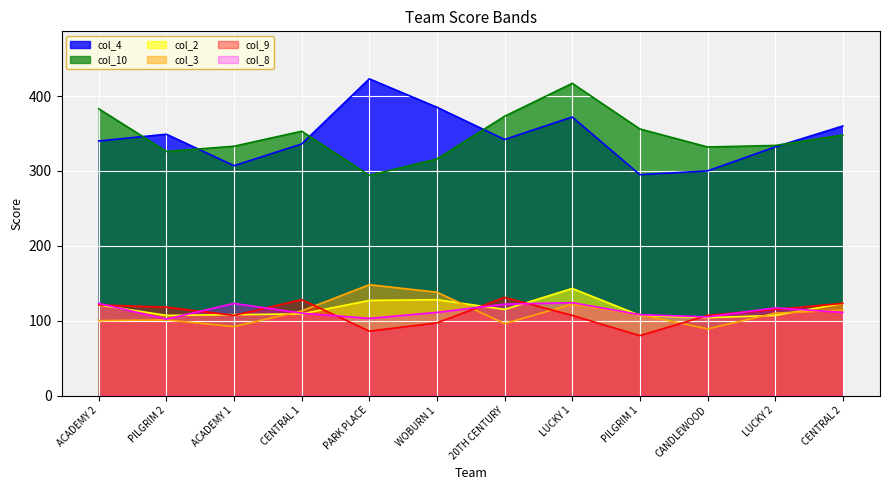

At which label does col_2 reach its peak?

LUCKY 1